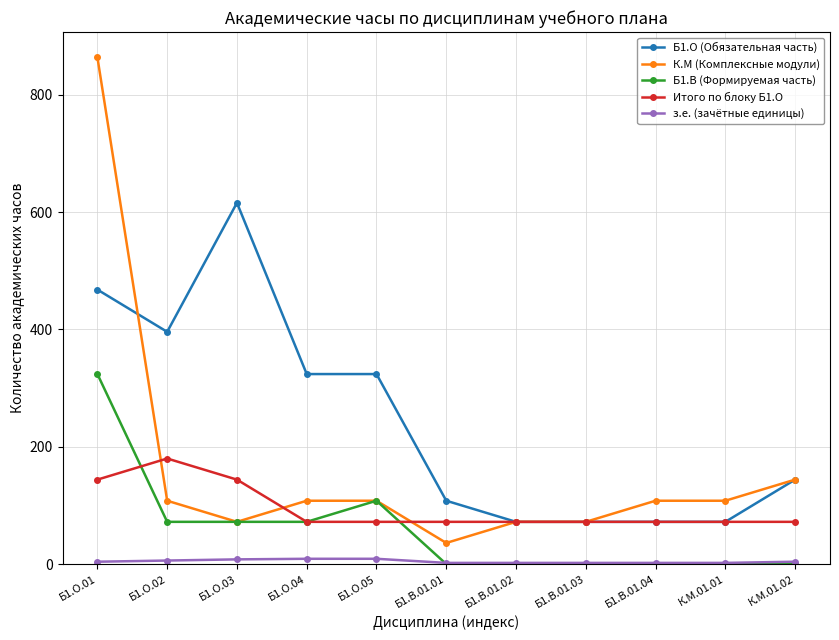

What is the label of the 5th point from the left?

Б1.О.05